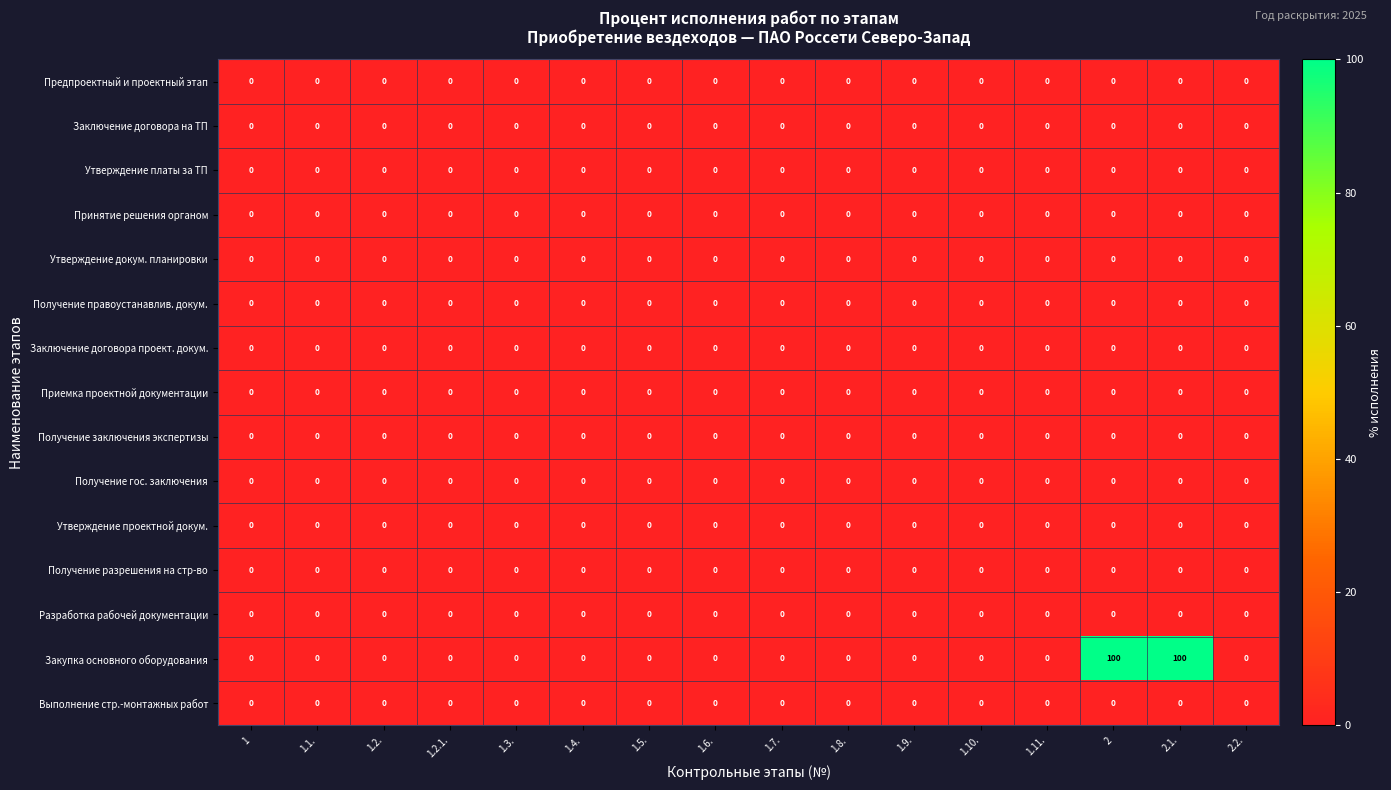

Which series has the largest range (max minus min)?

Закупка основного оборудования